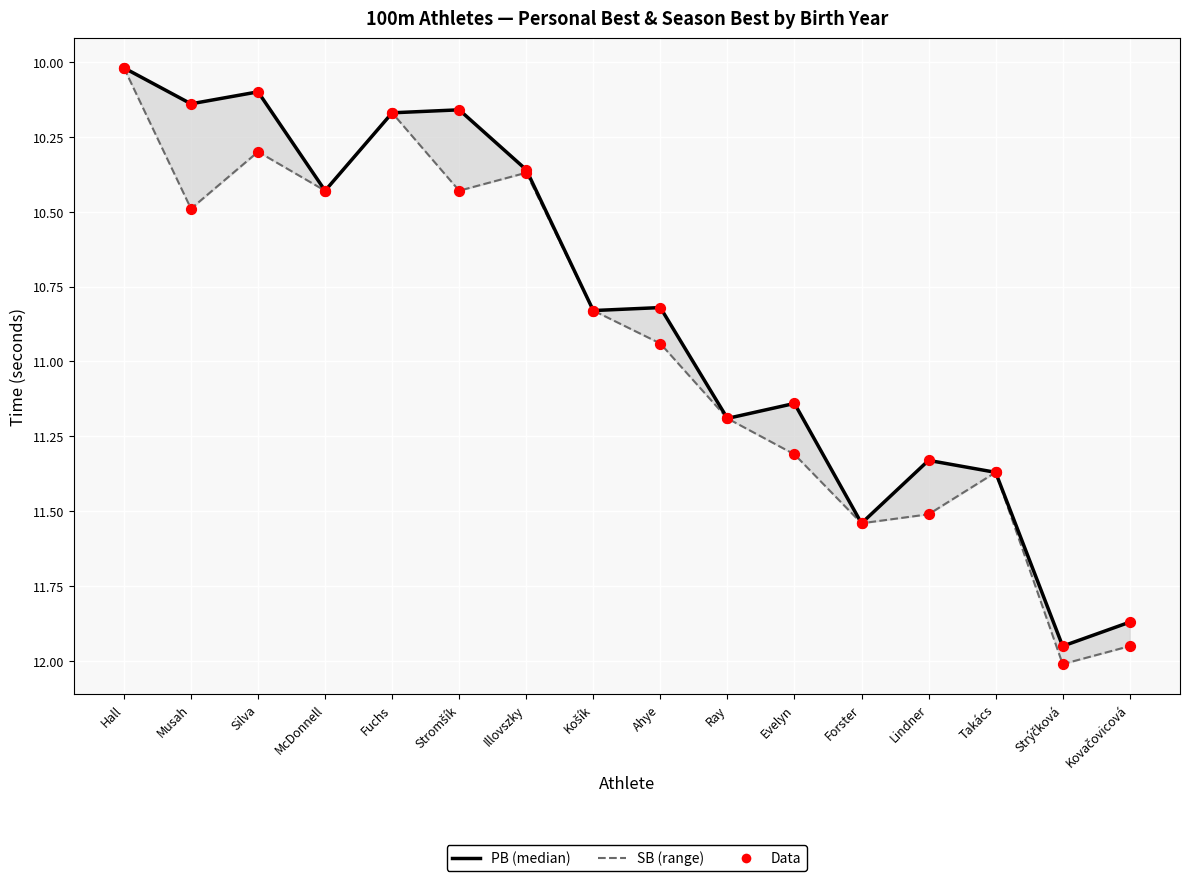

Which series has the widest spread of Y values?

SB